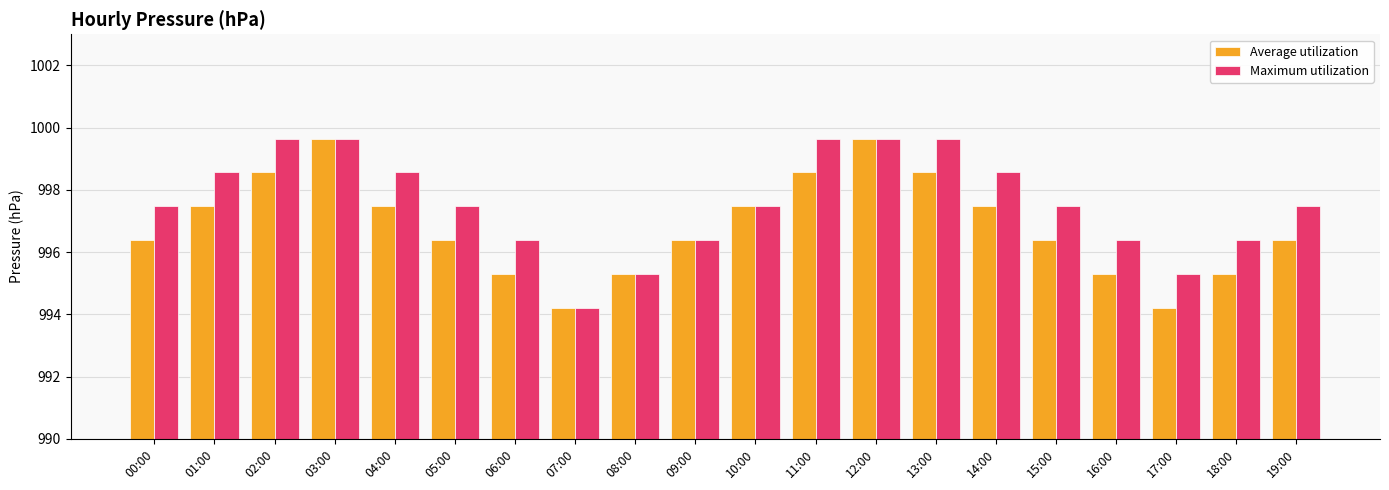

What is the sum of the Average utilization values at 14:00 and 17:00?

1991.7